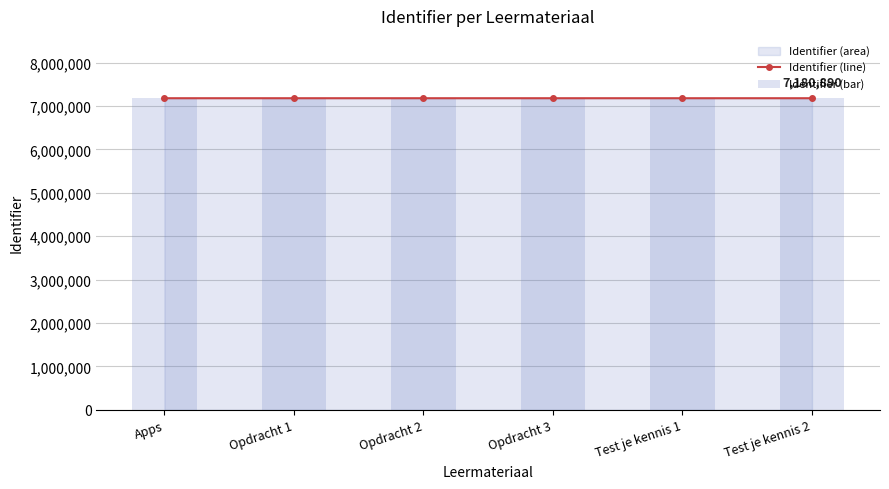

Reading right to left, extract all data points from this chart.

Identifier (line): Test je kennis 2=7180890	Test je kennis 1=7180889	Opdracht 3=7180887	Opdracht 2=7180885	Opdracht 1=7180882	Apps=7180880
Identifier (bar): Test je kennis 2=7180890	Test je kennis 1=7180889	Opdracht 3=7180887	Opdracht 2=7180885	Opdracht 1=7180882	Apps=7180880